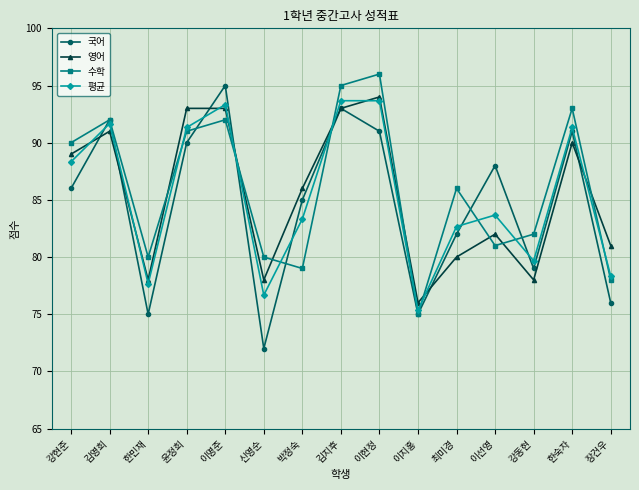

What is the sum of all 평균 values?

1280.7